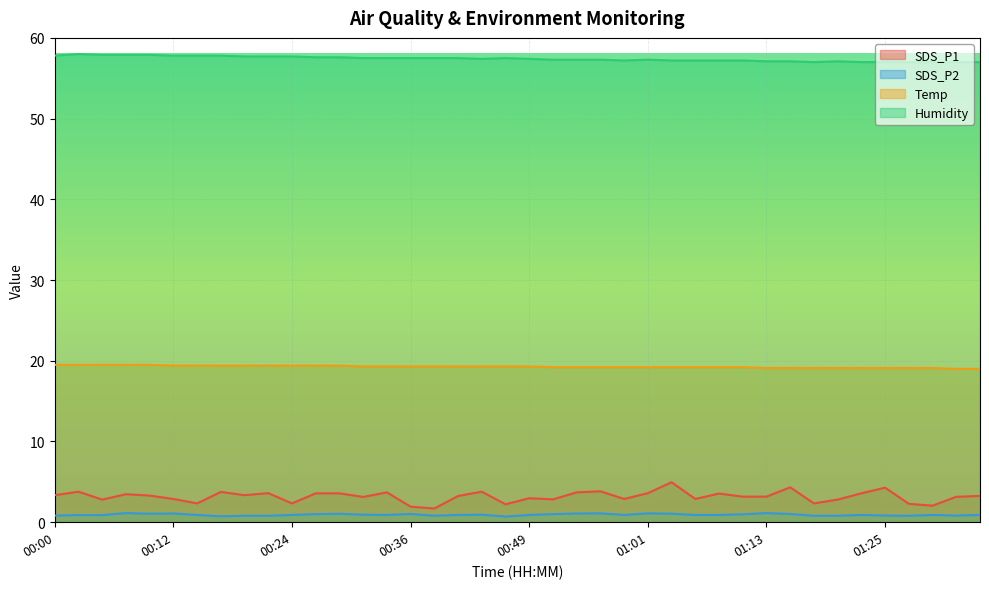

What is the difference between the maximum and second lowest values in the Humidity series?

1.0